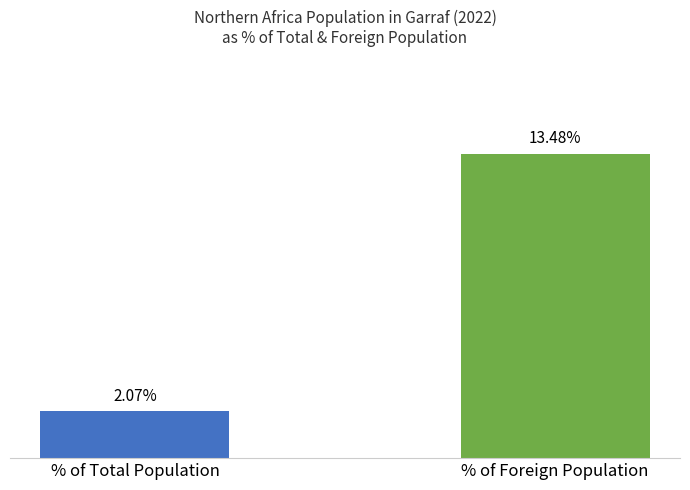

Are the bars grouped side by side (vs. stacked)?

Yes